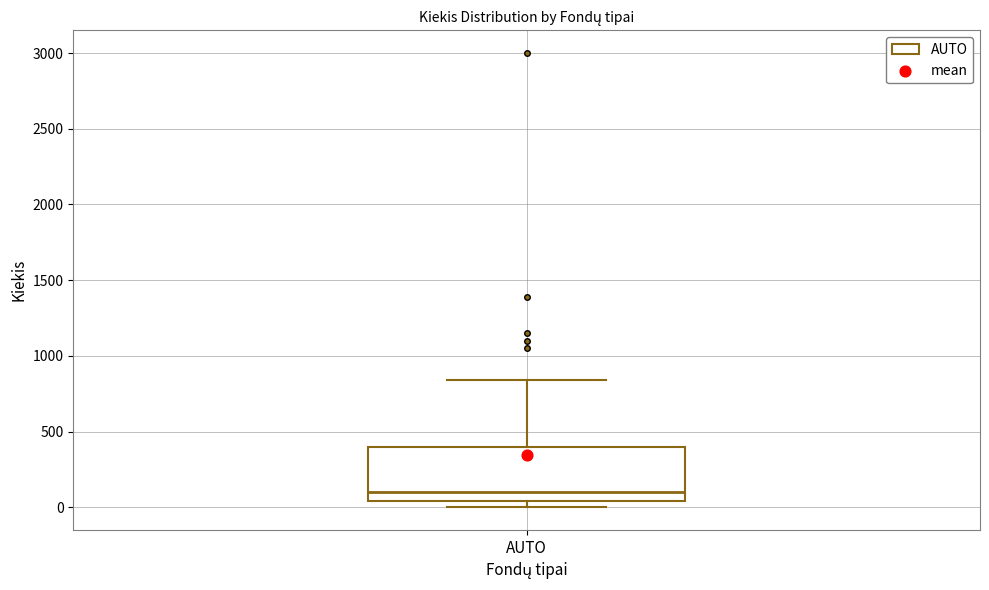

Transcribe this box plot: give where the median line is, the range the box spans, and where the two whiskers end, as read against the y-axis. The values are not printed on the chart, so give them approximately, as read against the axis.

median 100, box 50 to 400, whiskers 0 to 850